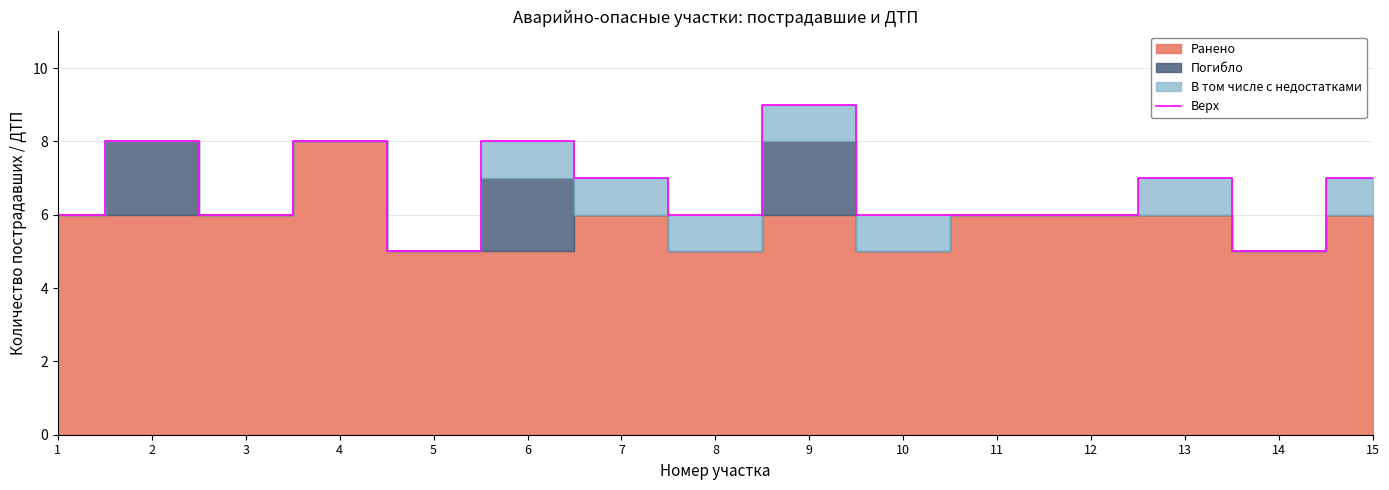

What is the sum of all values?

100